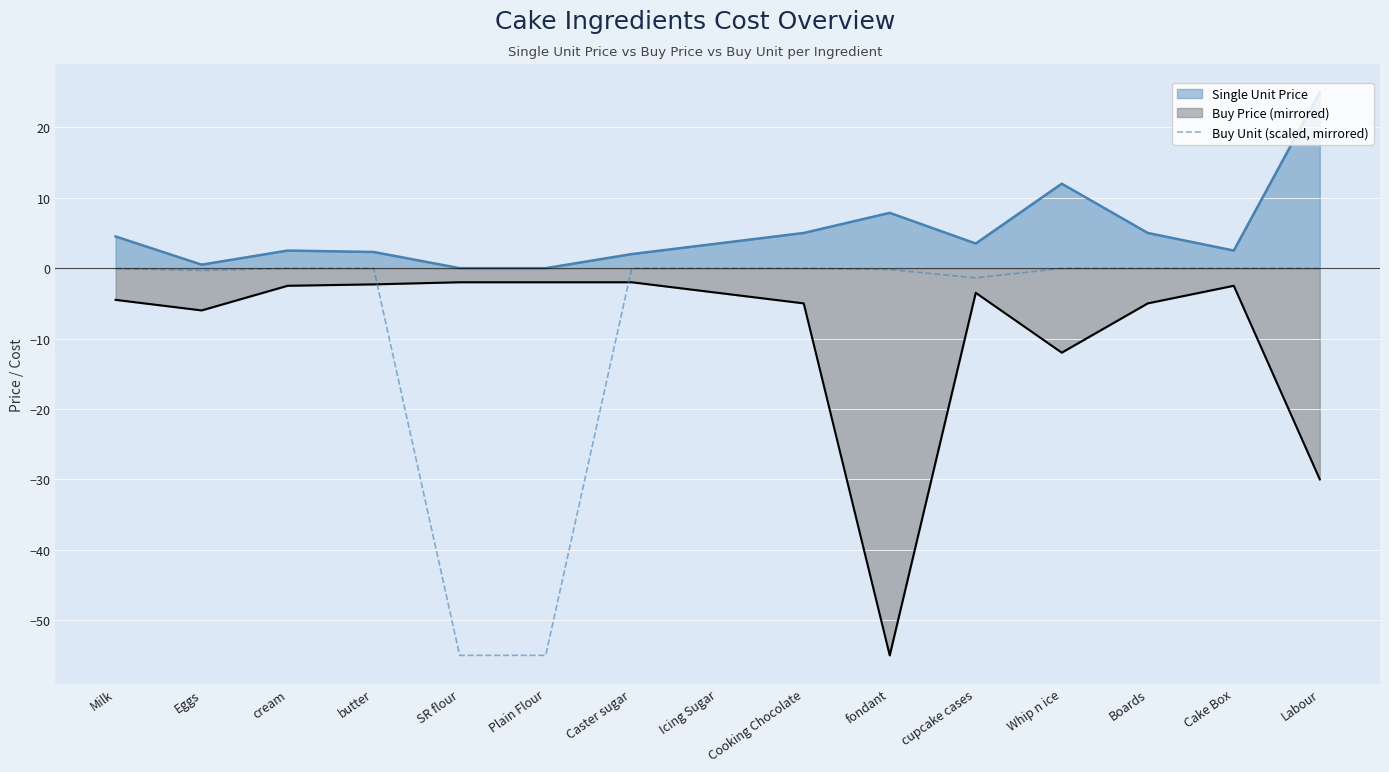

True or false: the data has more than 1 interior local peaks.

False